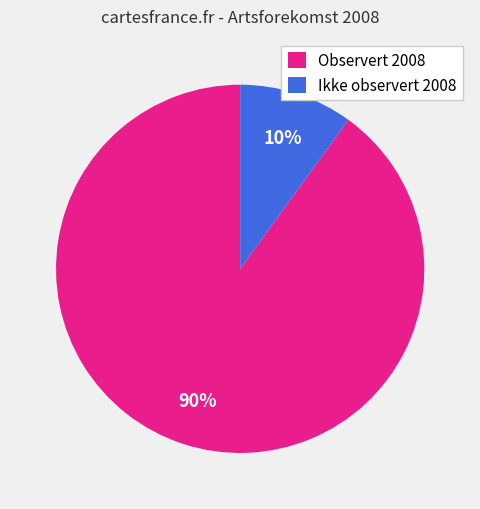

Combined, do Ikke observert 2008 and Observert 2008 account for over 50%?

Yes